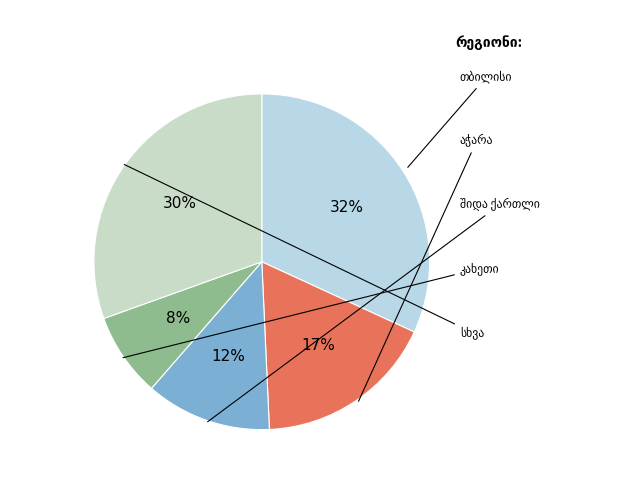

What is the largest slice in the pie chart?

თბილისი